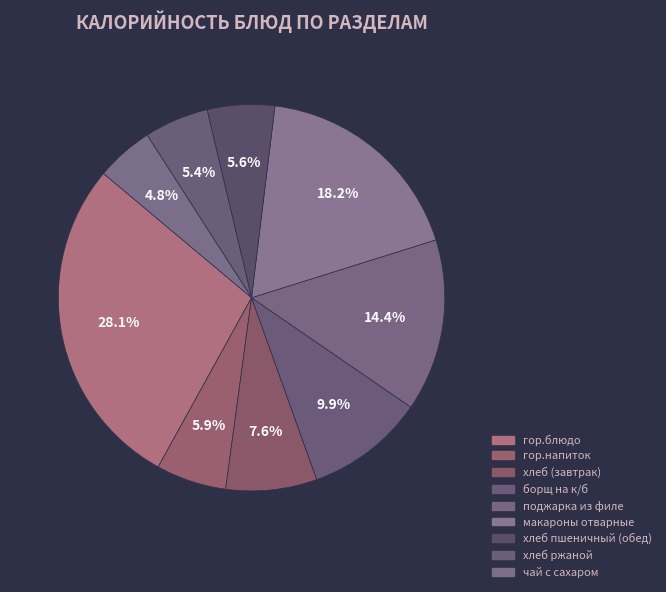

The макароны отварные slice represents 33% of the pie. True or false?

False